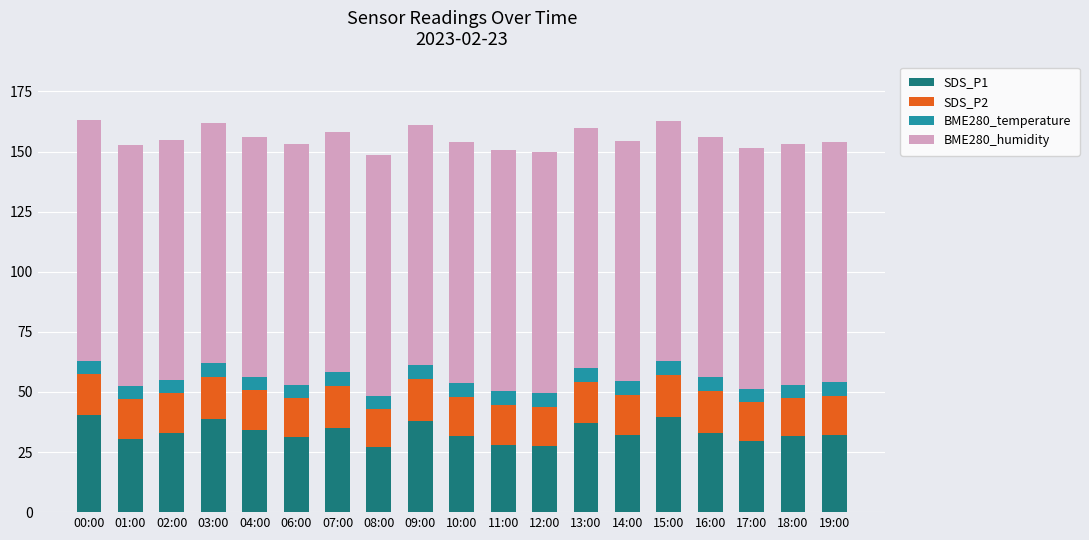

How many categories are shown in the chart?

19